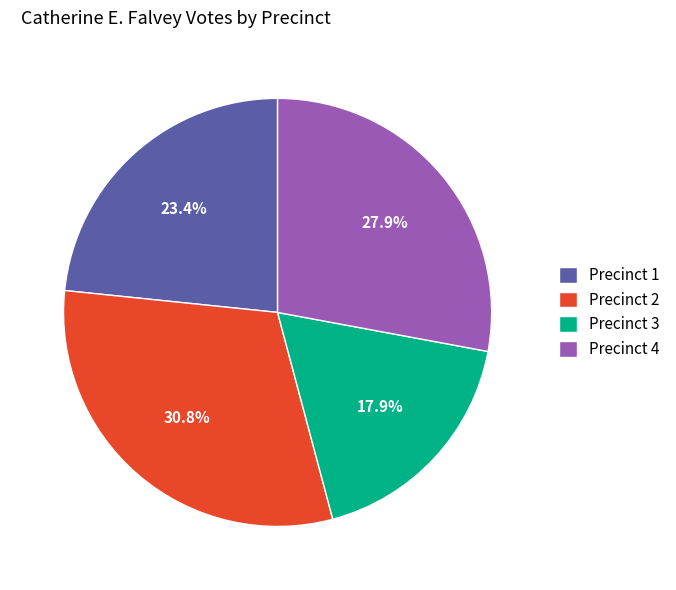

True or false: Precinct 1 accounts for 11% of the total.

False